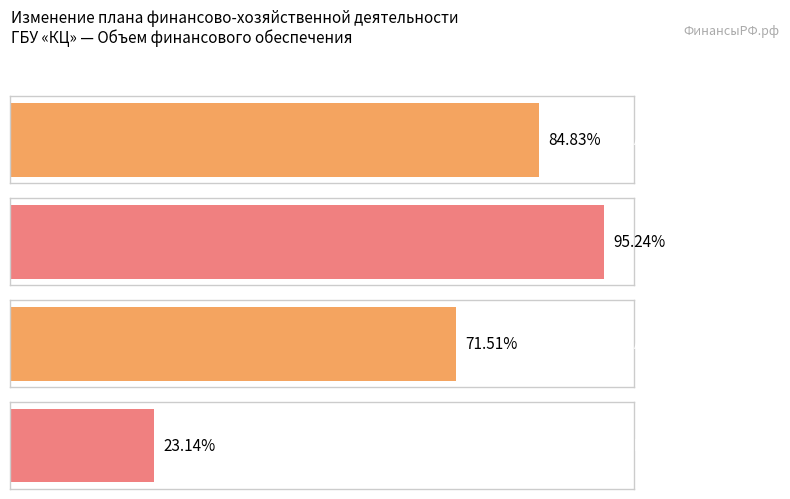

Does the chart contain any negative values?

No